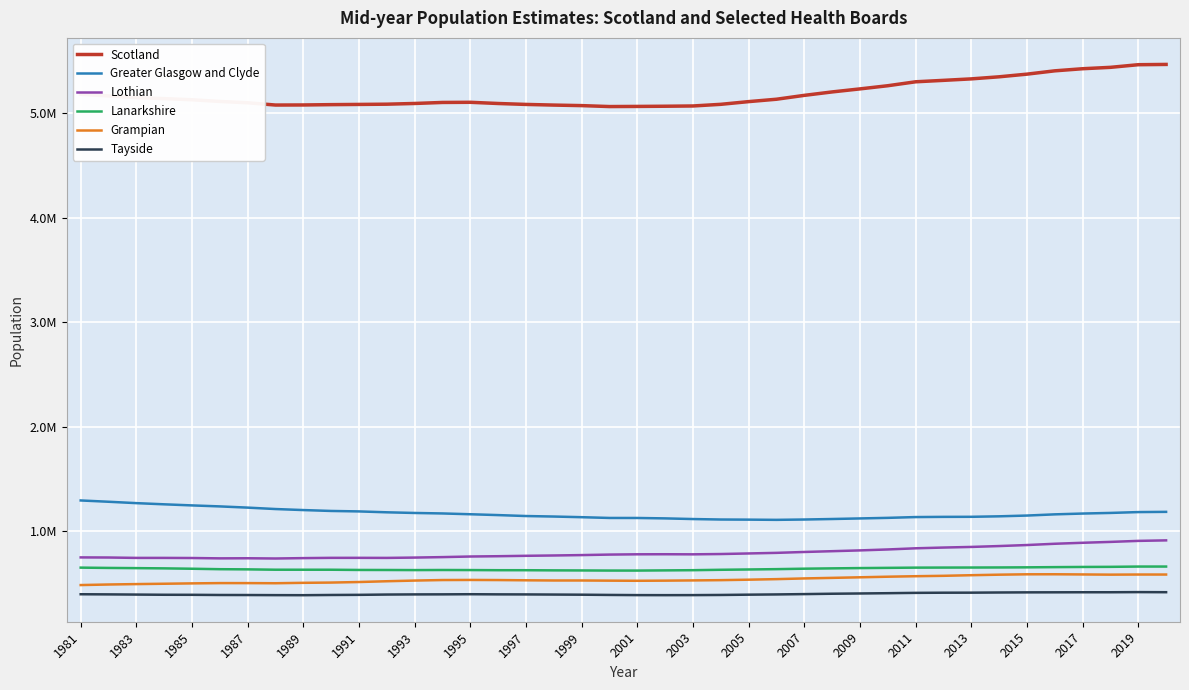

List the series in order of their peak value, lowest first.

Tayside, Grampian, Lanarkshire, Lothian, Greater Glasgow and Clyde, Scotland